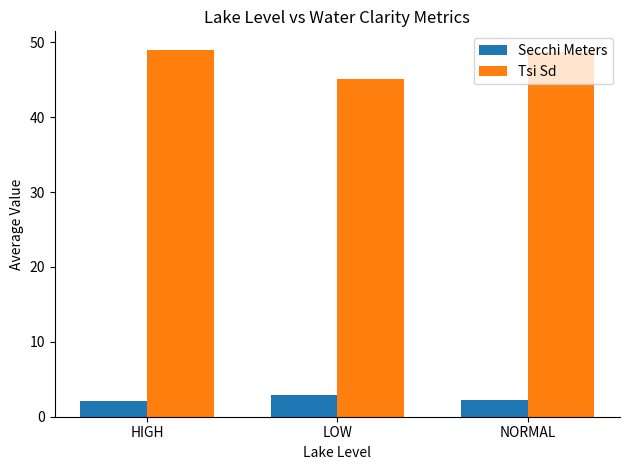

Rank the series by their average value, from highest to lowest.

Tsi Sd, Secchi Meters